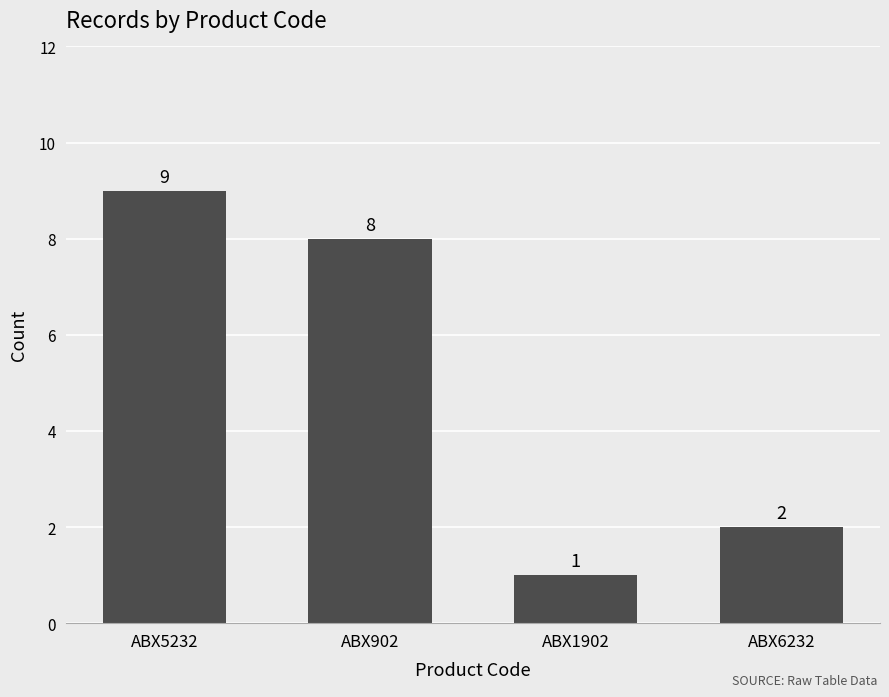

What is the value of the 4th bar from the left?

2